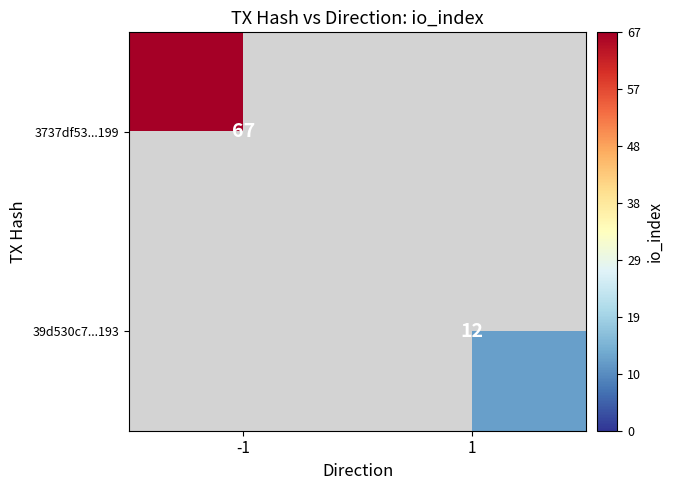

The value of 3737df53...199 at -1 is 98. True or false?

False